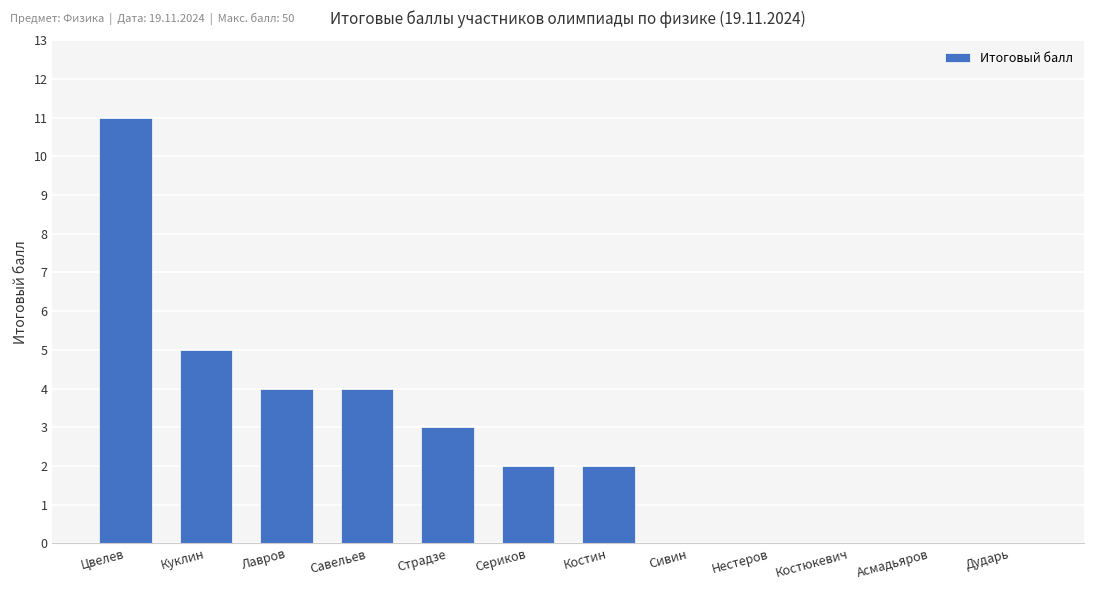

True or false: the data shows 5 at Дударь.

False